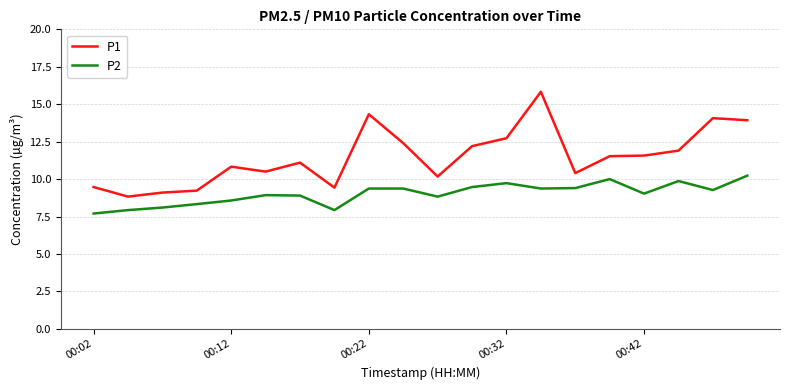

Rank the series by their average value, from highest to lowest.

P1, P2